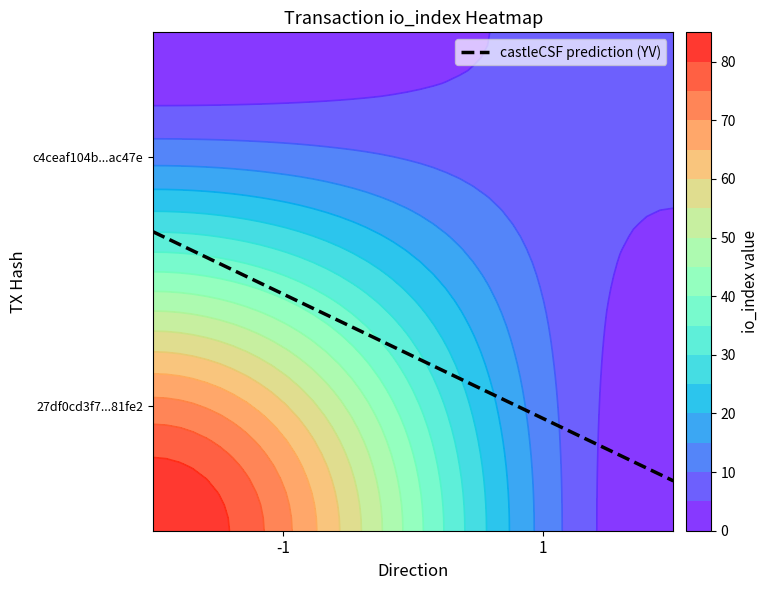

What is the sum of the 27df0cd3f7a204ac61351db415b325589481fe2 values at direction and io_index?

84